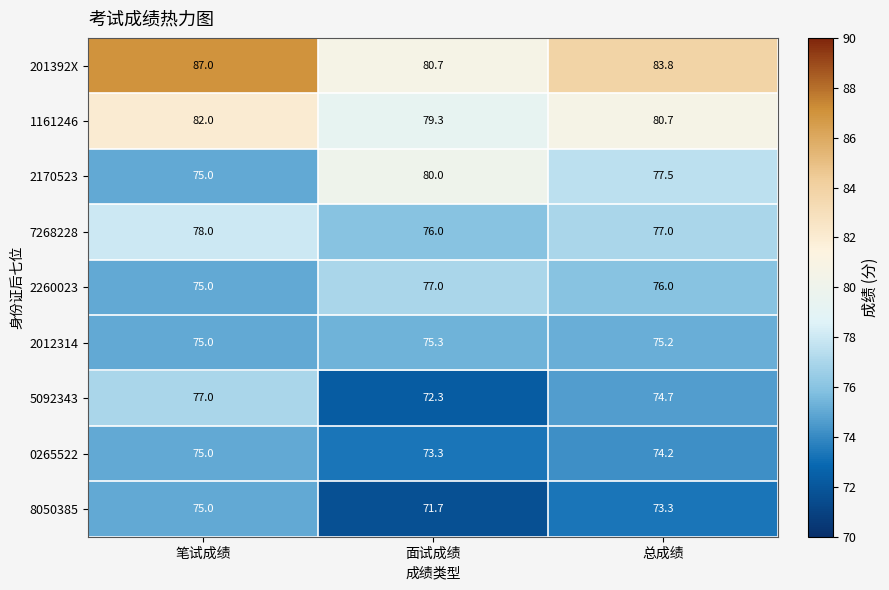

What is the minimum value shown in the chart?

71.7